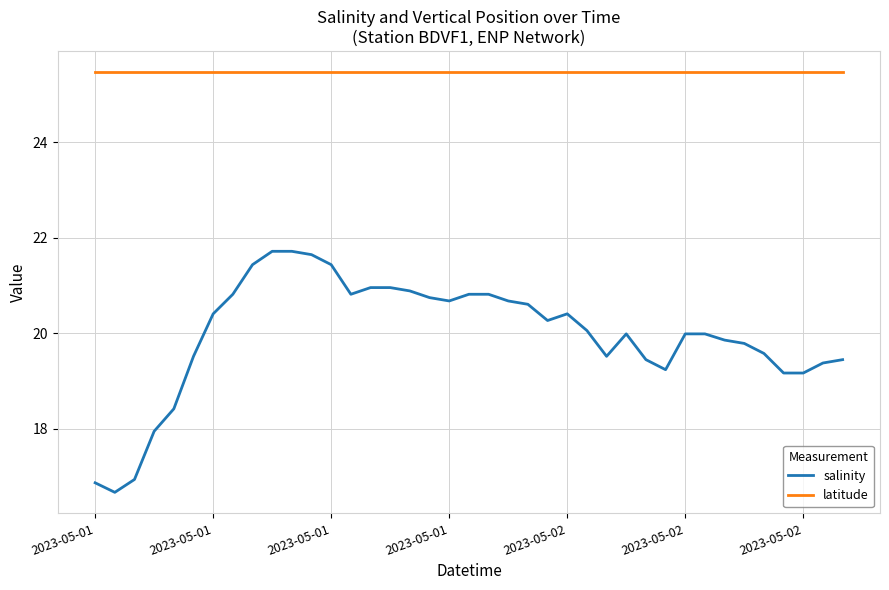

Which series has the widest spread of values?

salinity